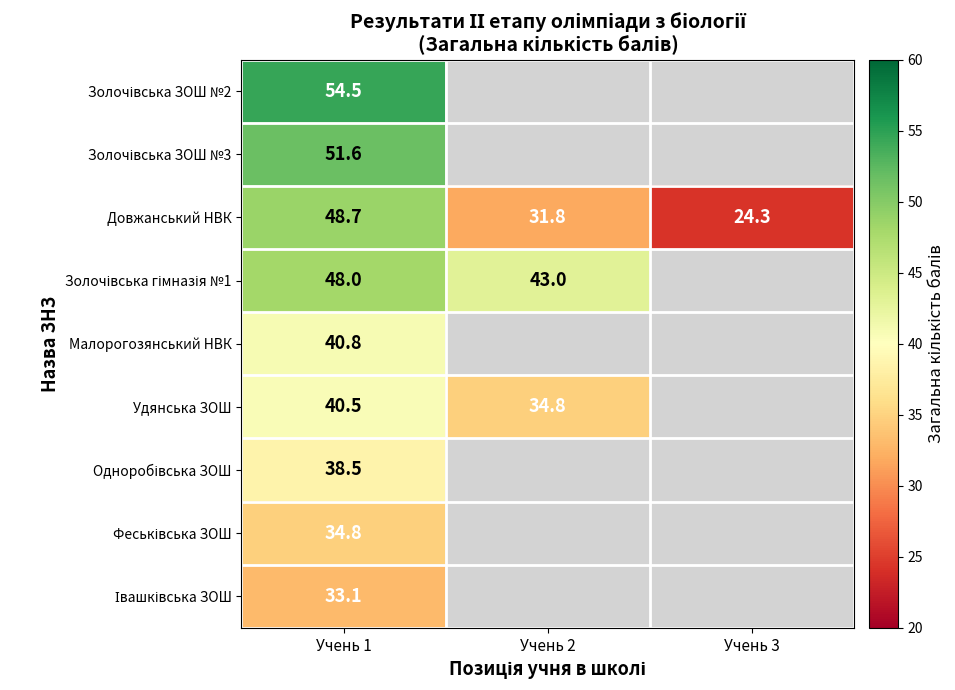

What is the total value across all series at Учень 1?

390.5